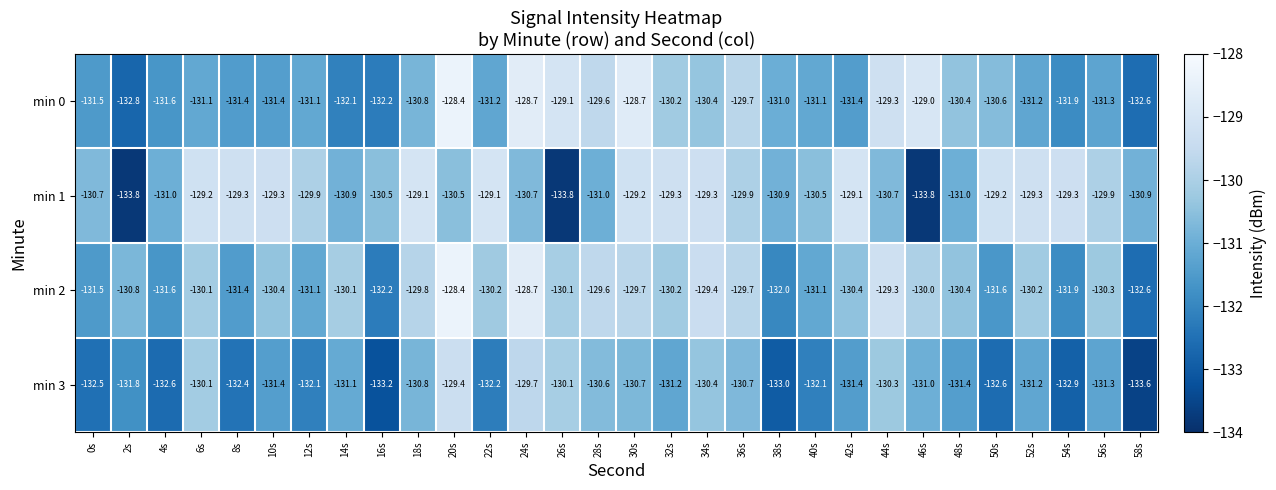

How many series are shown in this chart?

4